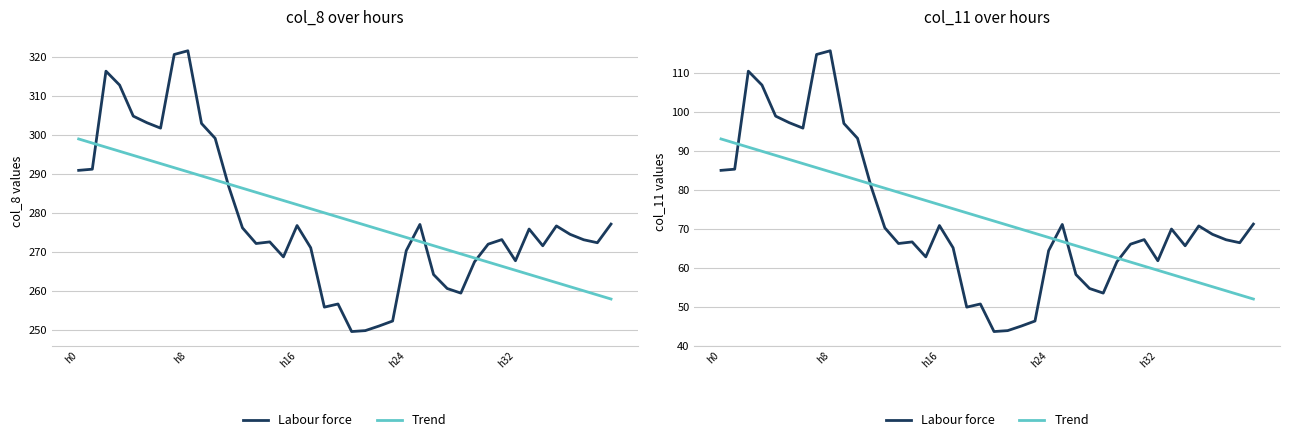

Does the chart display data point markers on the line(s)?

No